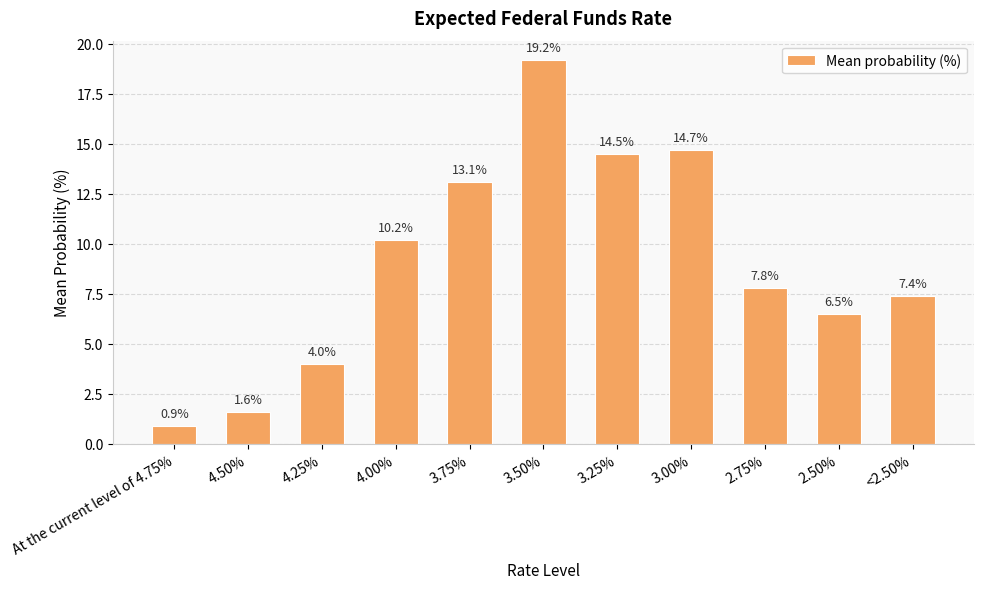

What is the sum of the values at 4.00% and 3.25%?

24.7